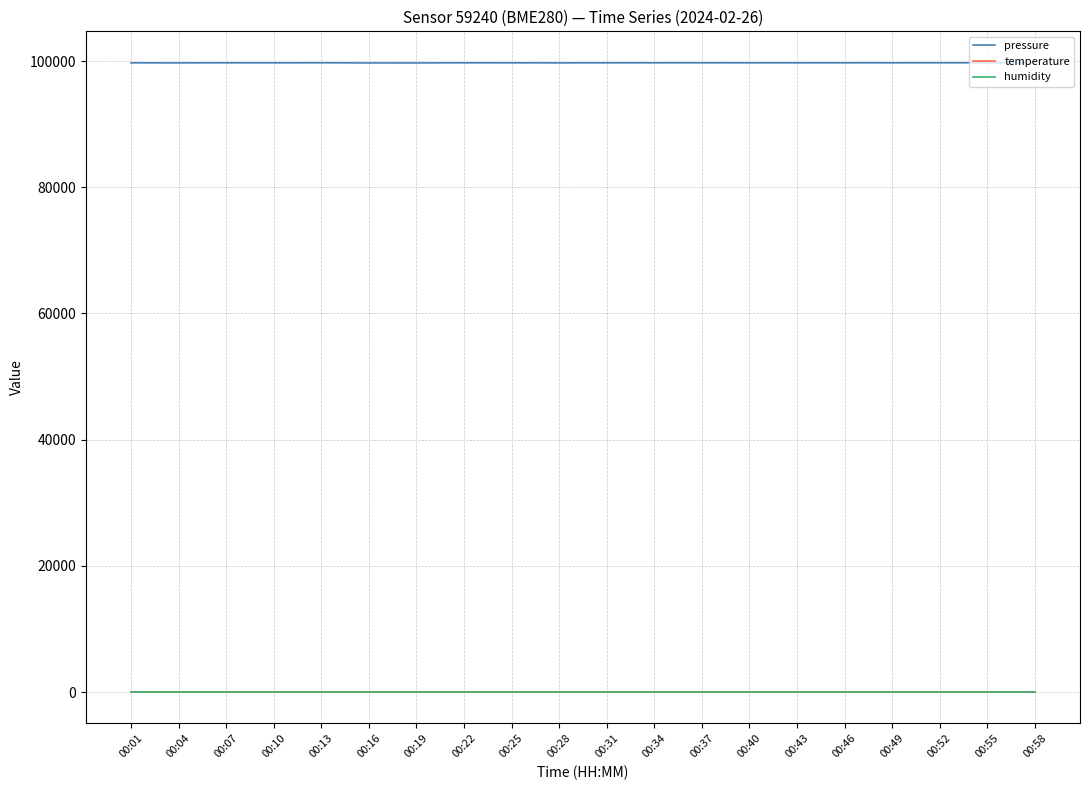

How many values in the pressure series are below 99717?

9